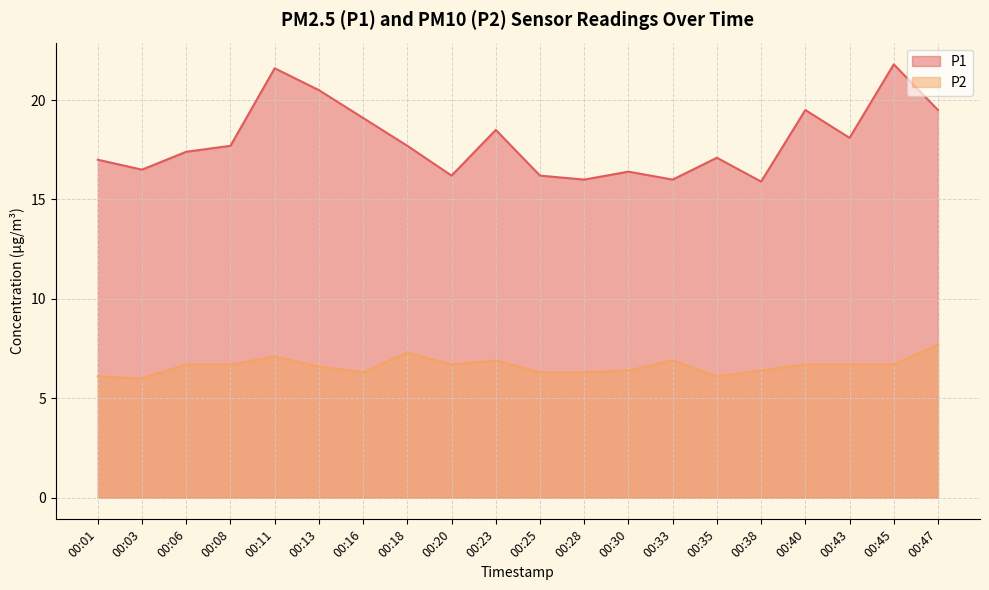

True or false: P1 and P2 intersect in this chart.

False